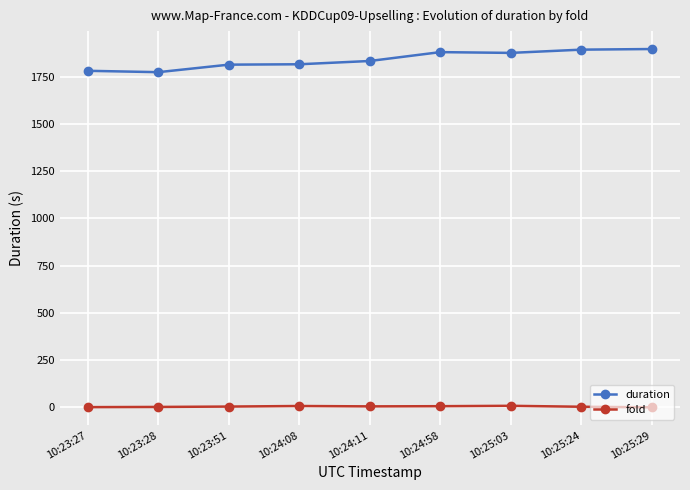

The value of duration at 10:25:29 is 2765.1. True or false?

False